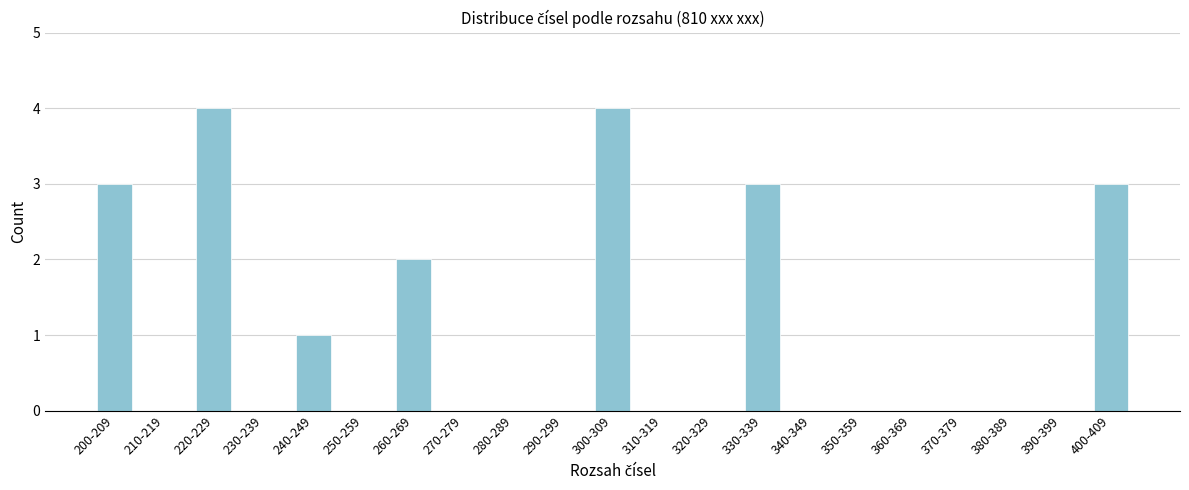

Reading left to right, what are all the values shown in this chart?

200-209=3	210-219=0	220-229=4	230-239=0	240-249=1	250-259=0	260-269=2	270-279=0	280-289=0	290-299=0	300-309=4	310-319=0	320-329=0	330-339=3	340-349=0	350-359=0	360-369=0	370-379=0	380-389=0	390-399=0	400-409=3